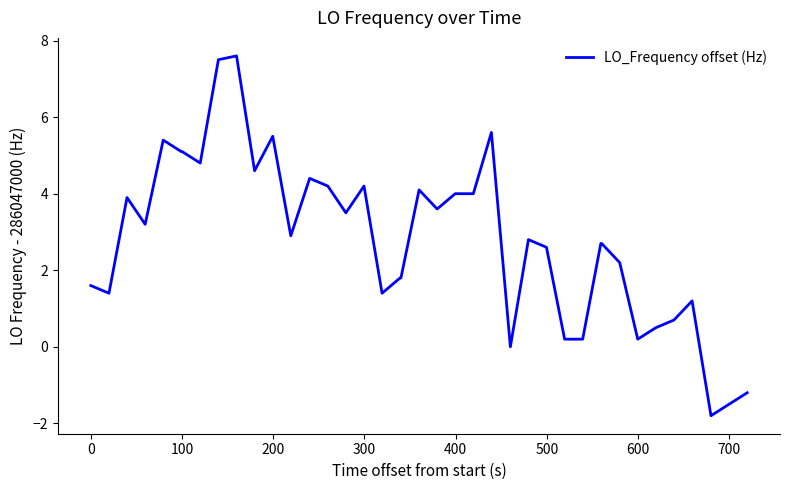

What is the difference between the maximum and minimum values?

9.4